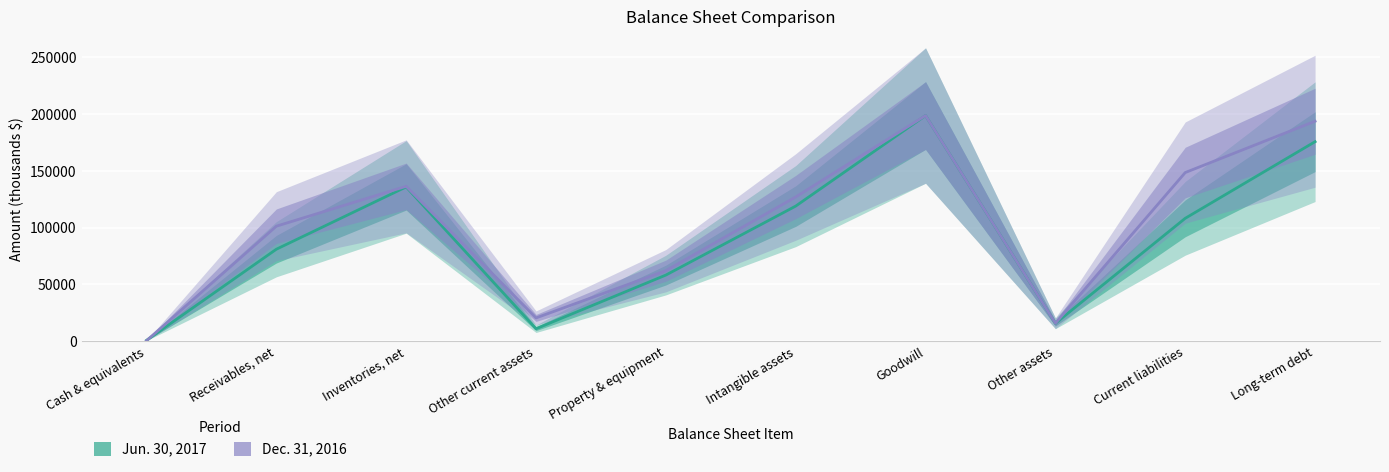

Is it true that Dec. 31, 2016 equals 20477 at Other current assets?

True